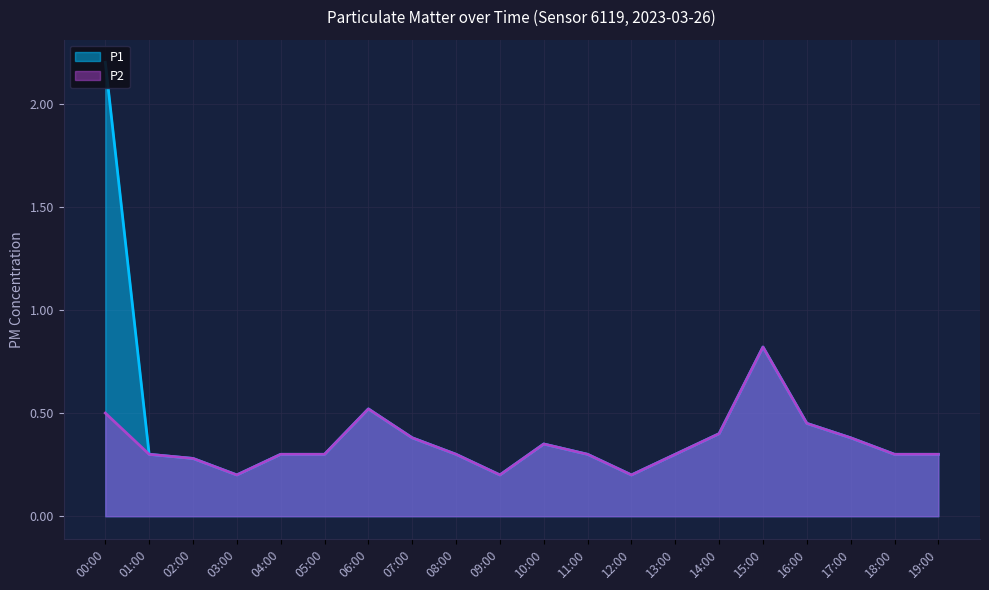

Which series has the largest total across all categories?

P1